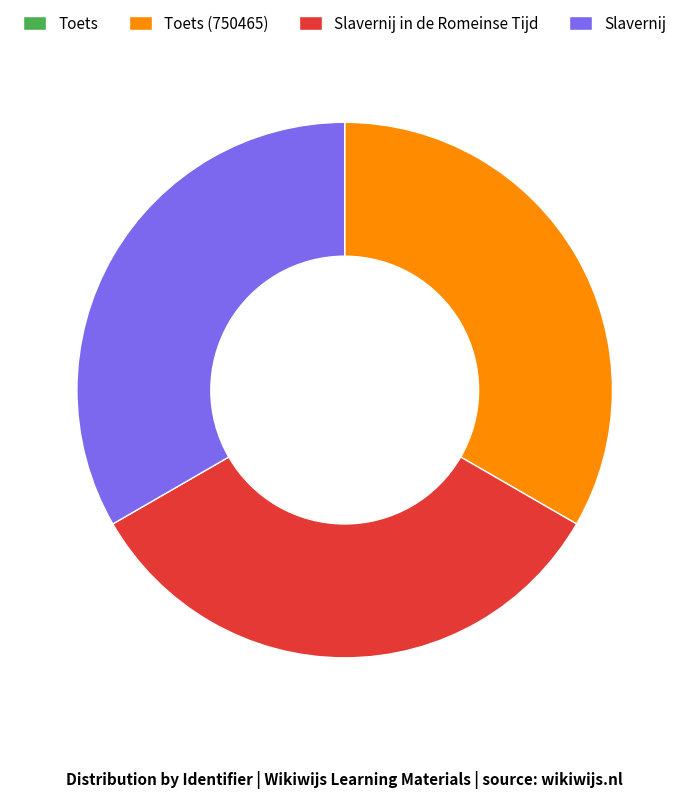

Does Slavernij represent more than half of the total?

No